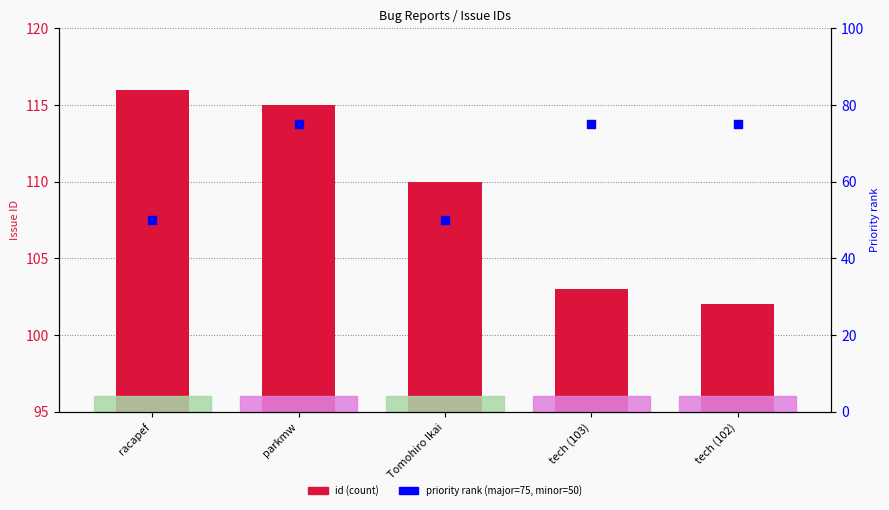

At which category is the sum across all series the highest?

parkmw